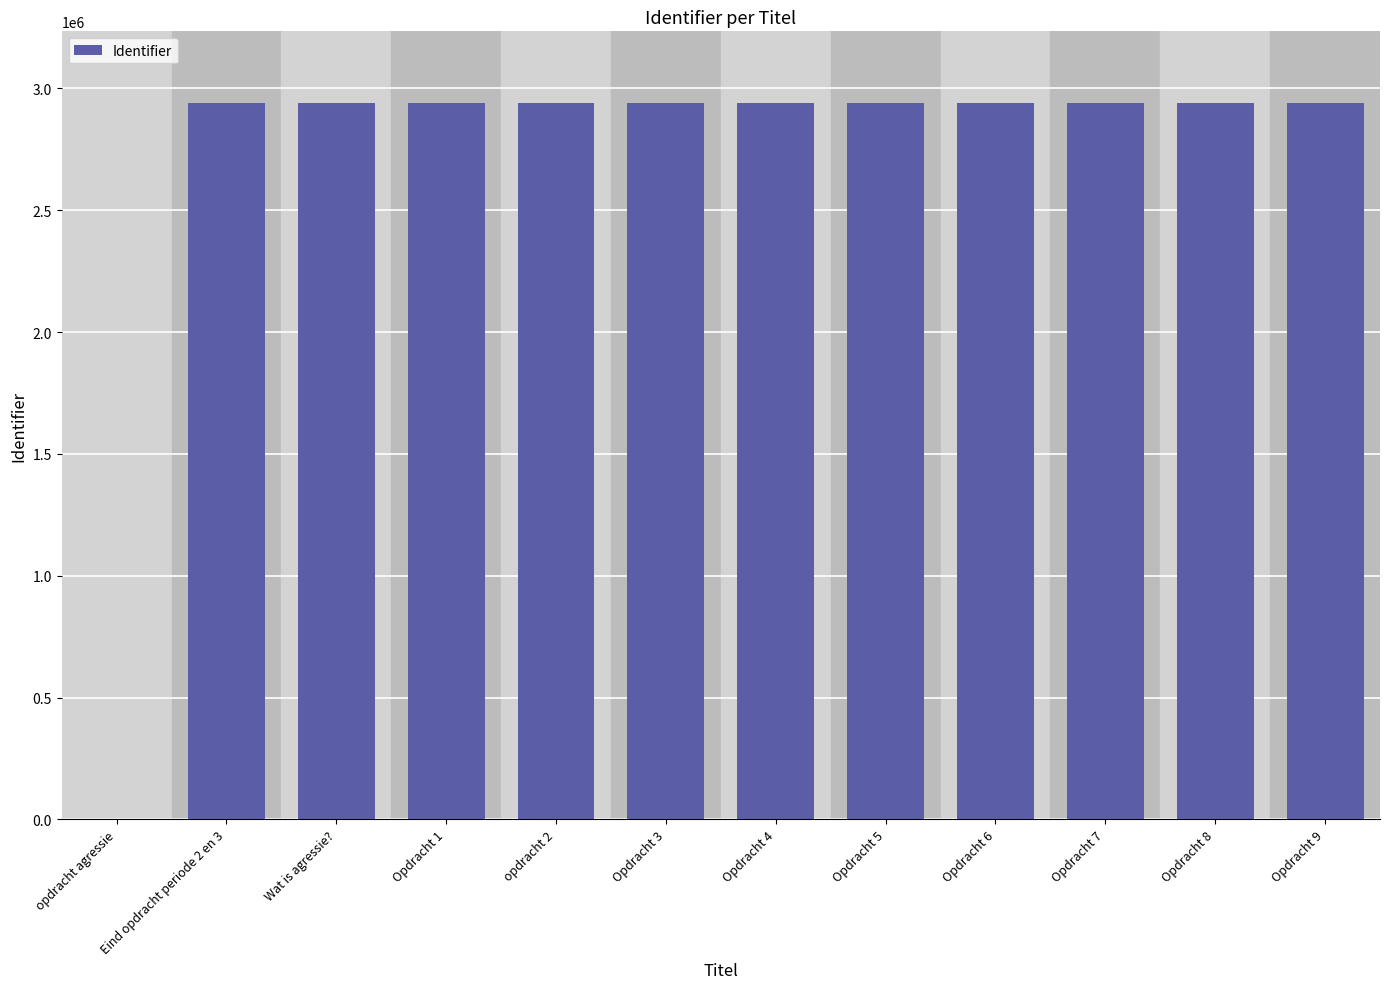

What is the maximum value shown in the chart?

2940367